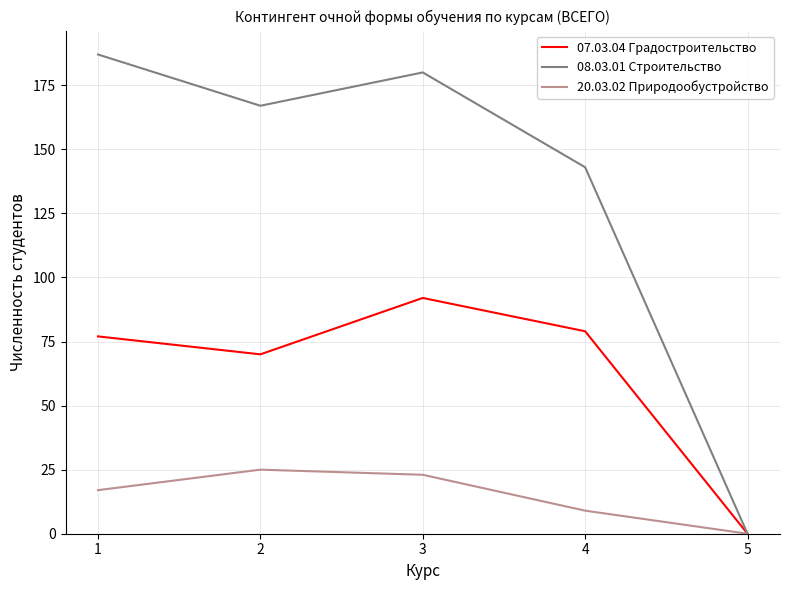

List the series in order of their peak value, highest first.

08.03.01 Строительство, 07.03.04 Градостроительство, 20.03.02 Природообустройство